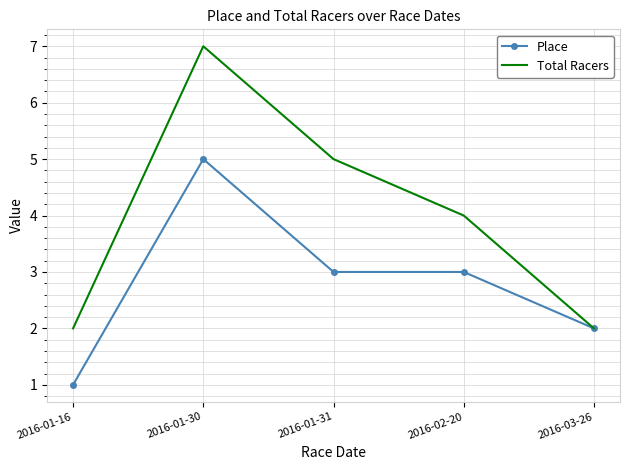

Is it true that Total Racers equals 3 at 2016-01-16?

False